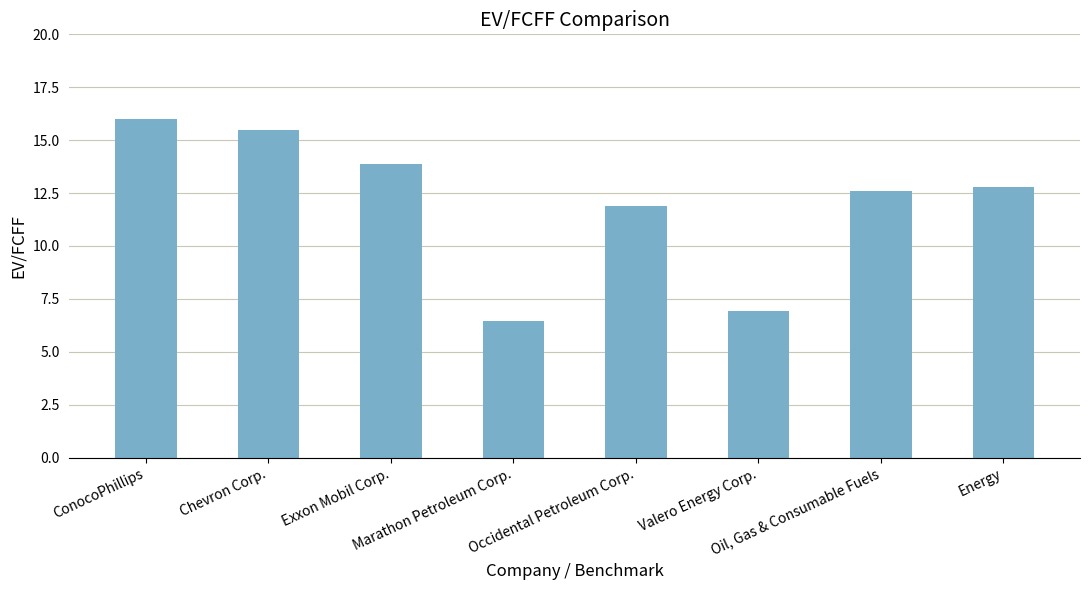

What is the difference between the maximum and minimum values?

9.5